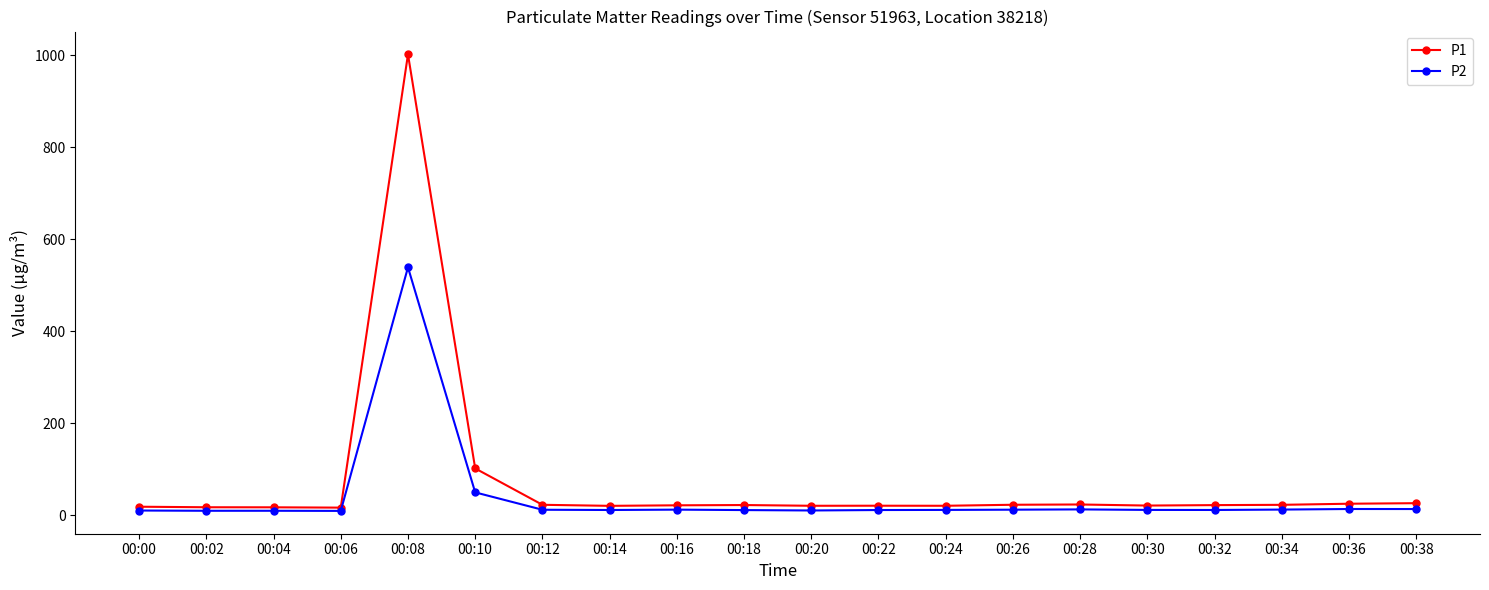

At how many categories does at least one series exceed 575?

1